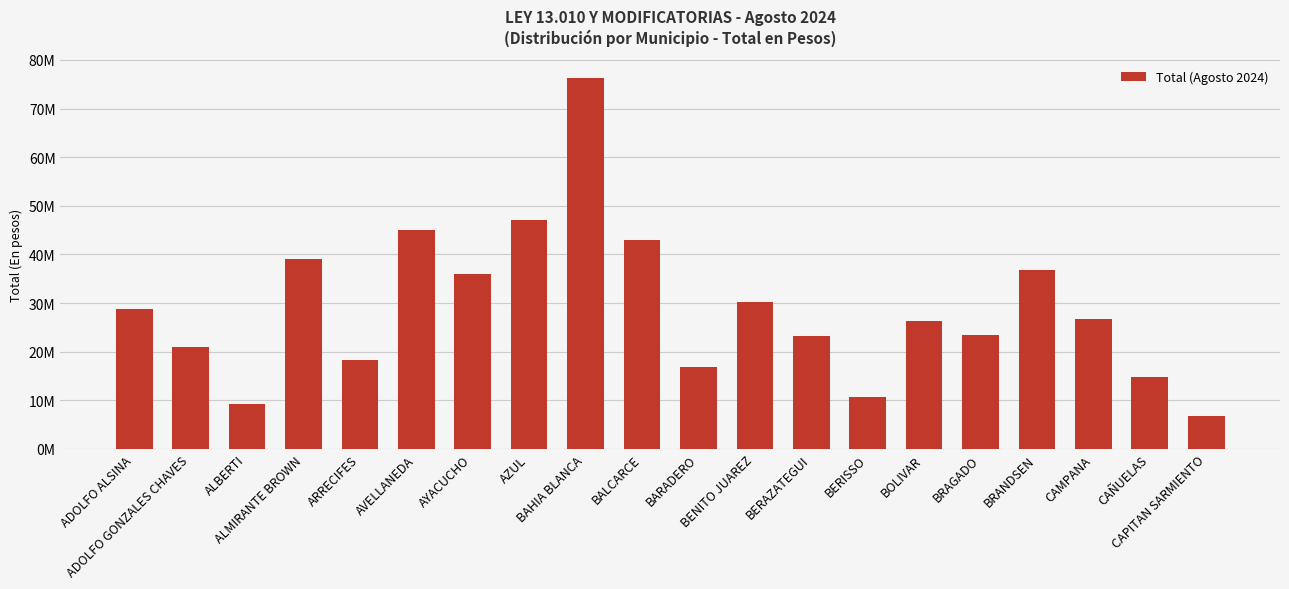

Does the chart contain any negative values?

No